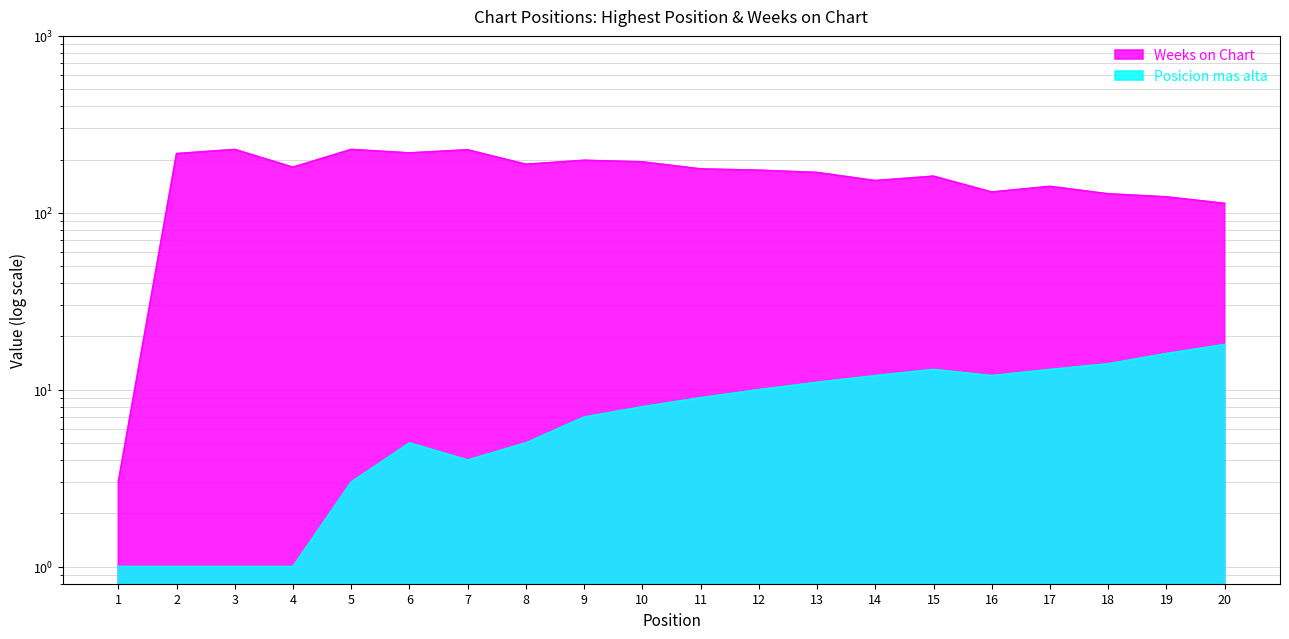

In Weeks on Chart, how many points are higher than both neighbors (excluding endpoints)?

6